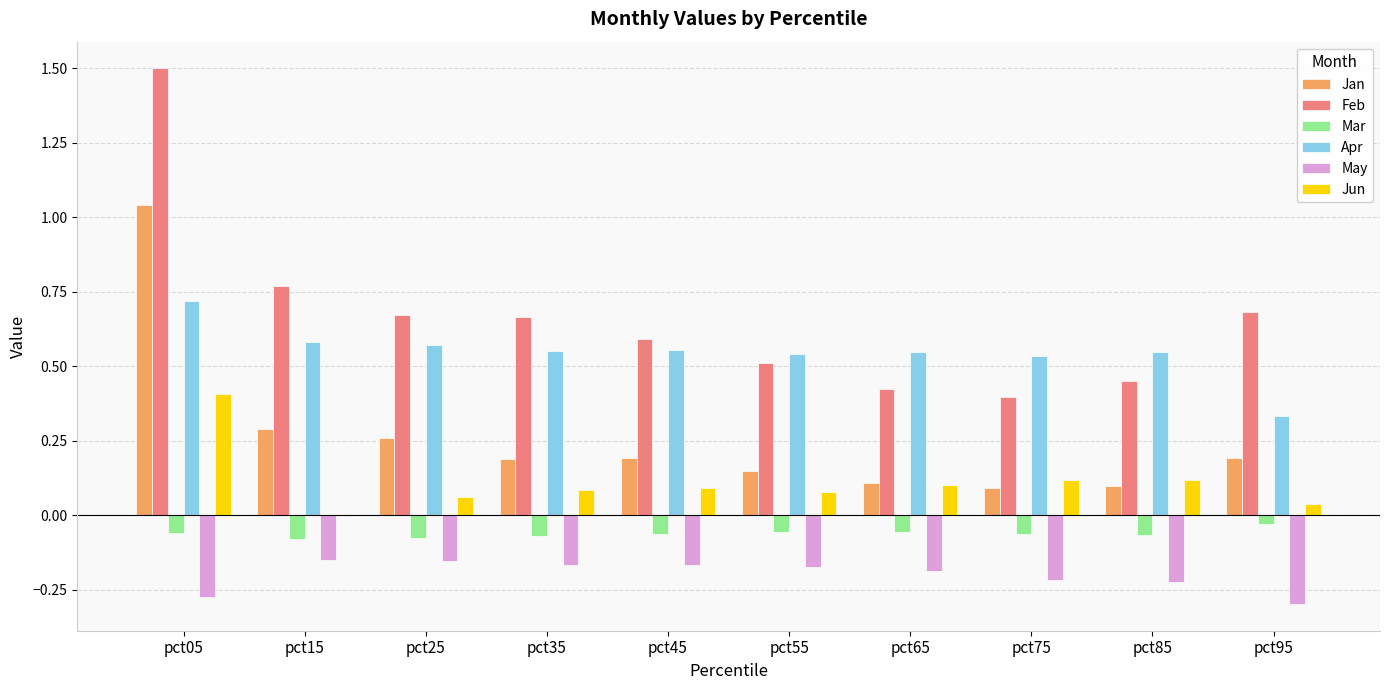

What are all the series names shown in the legend?

Jan, Feb, Mar, Apr, May, Jun